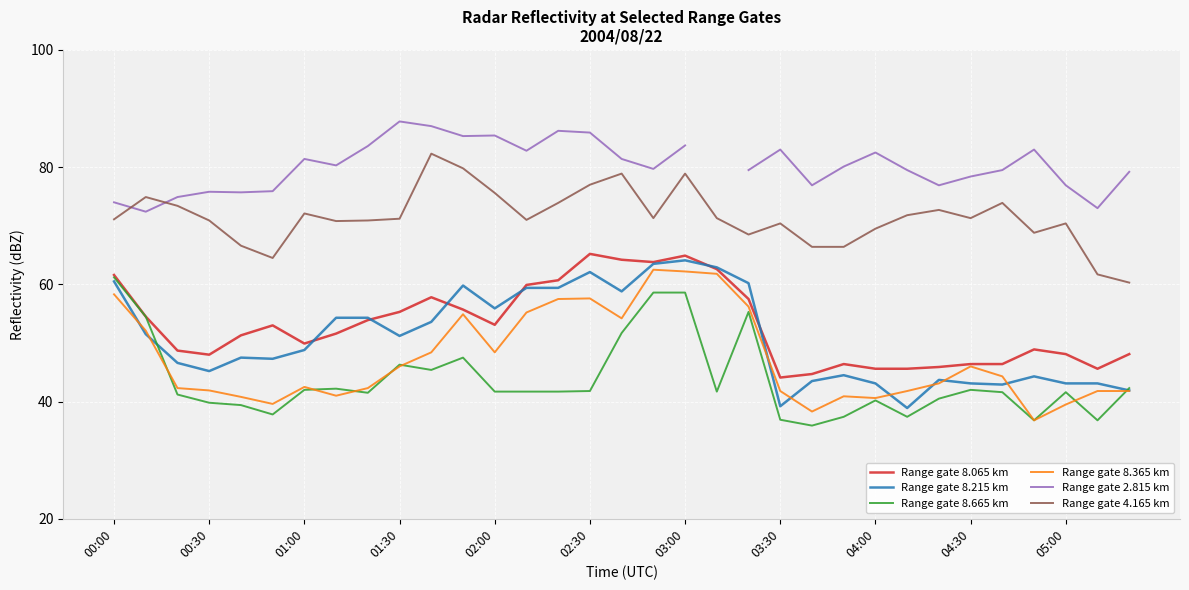

True or false: Range gate 4.165 km and Range gate 8.365 km cross at least once.

False